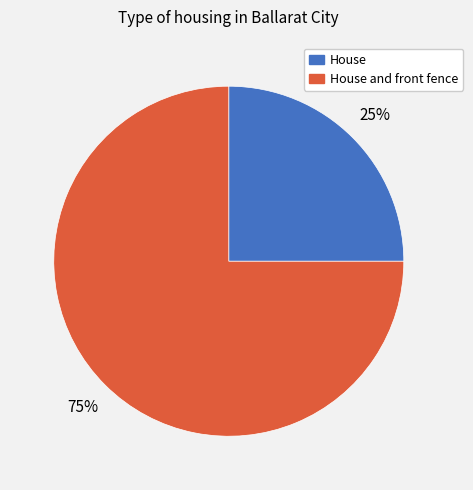

Is there a majority slice in this chart?

Yes